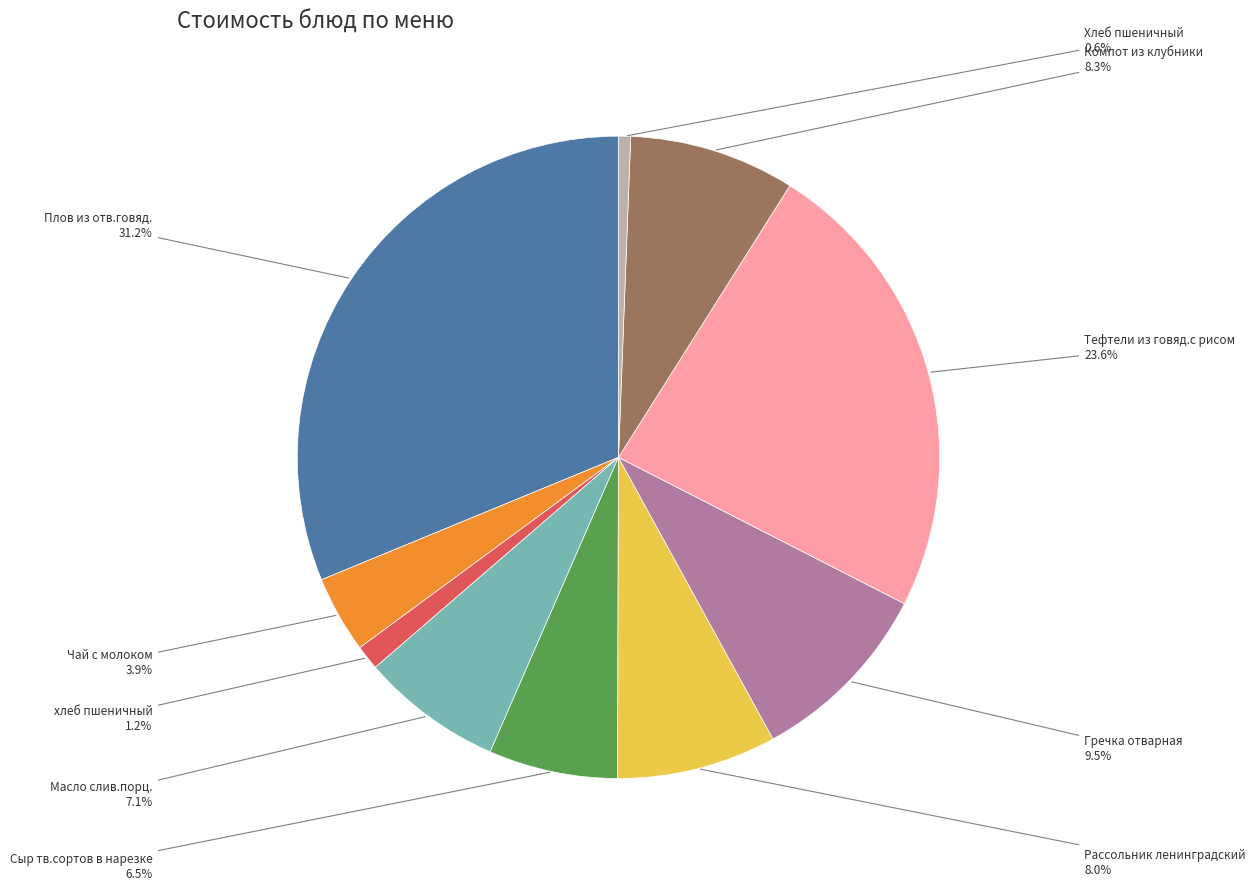

Which category has the biggest portion of the pie?

Плов из отв.говяд.